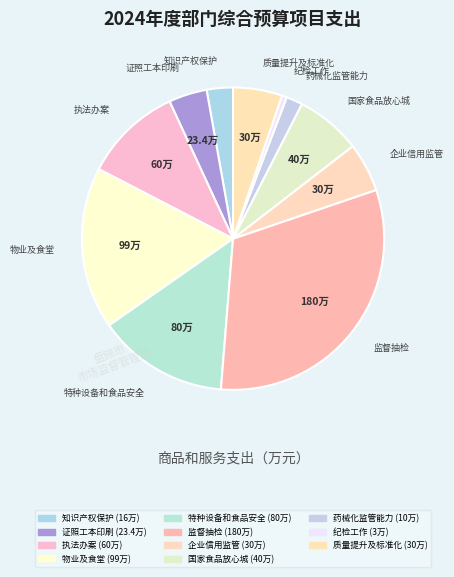

How many segments does this pie chart have?

11